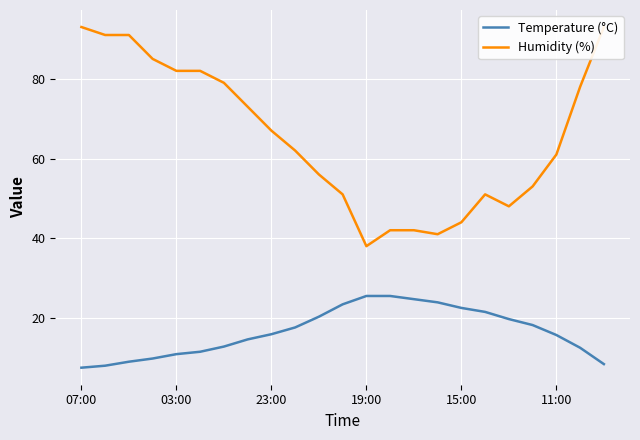

What is the total value across all series at 10?

76.3